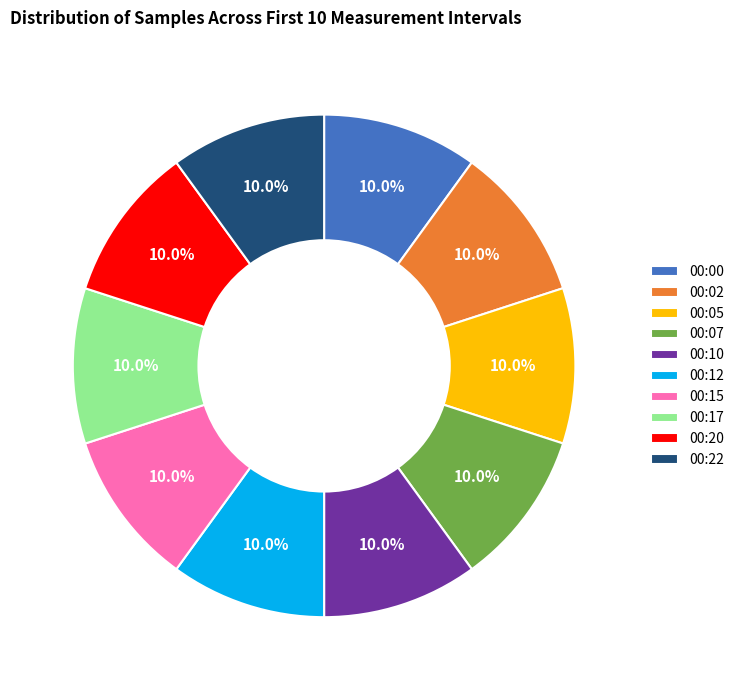

To the nearest percent, what portion does 00:05 represent?

10%